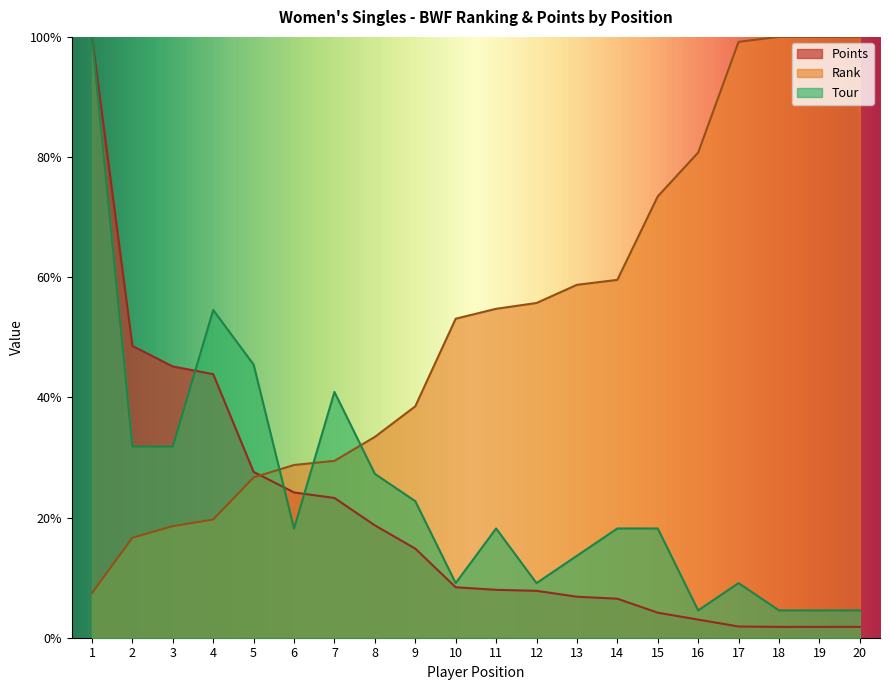

What is the value of the Rank point at the 18th from the left?

100.0